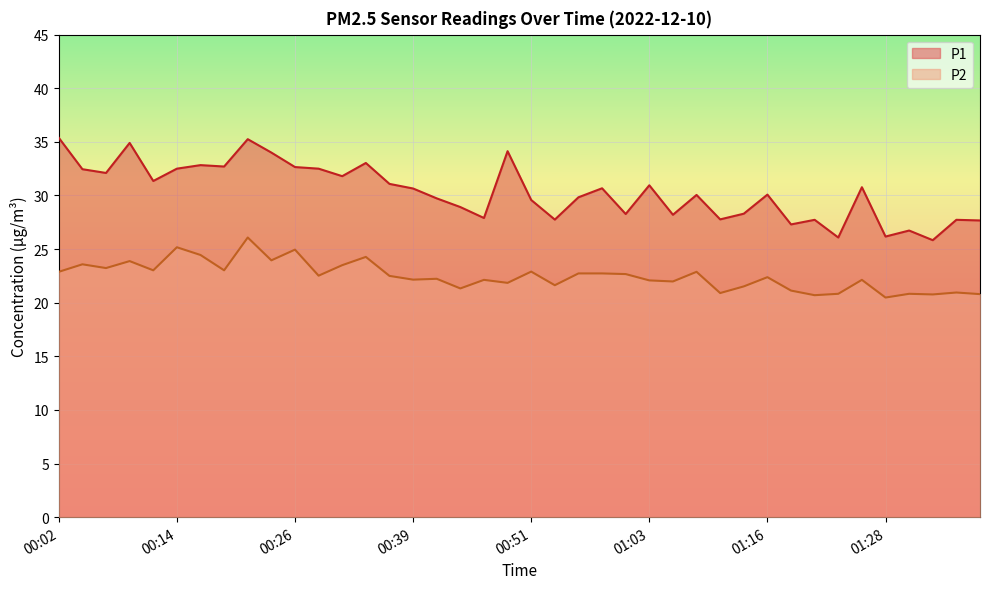

What is the maximum value for P2?

26.1